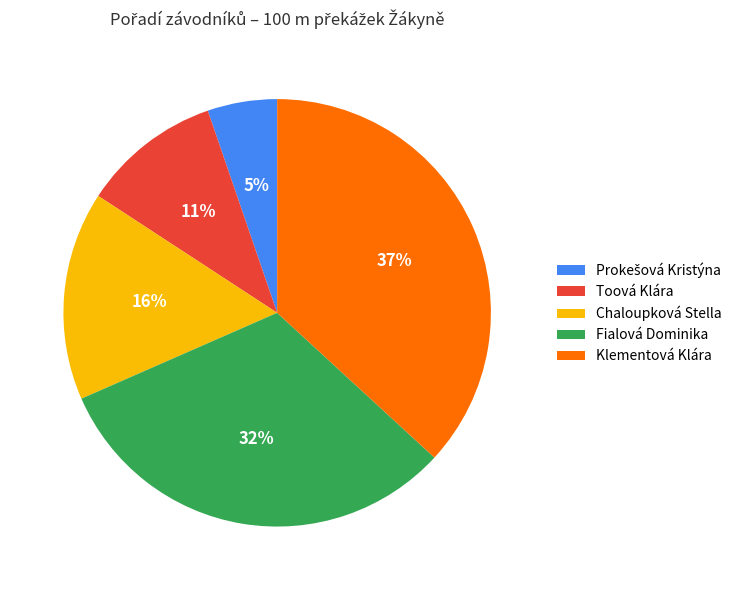

How many slices are in this pie chart?

5